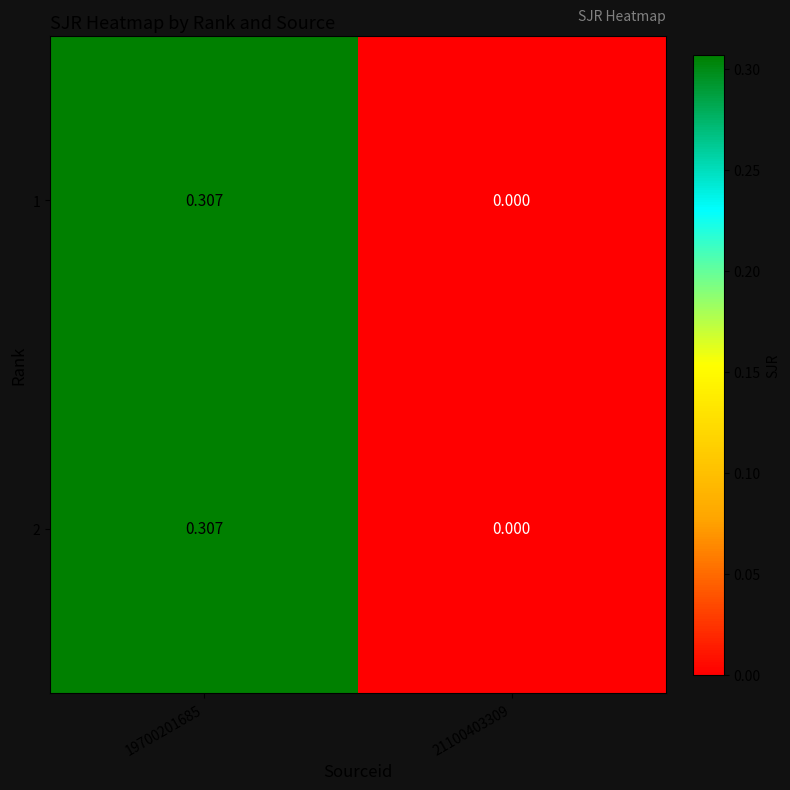

Reading left to right, extract all data points from this chart.

1: 19700201685=0.3	21100403309=0.0
2: 19700201685=0.3	21100403309=0.0